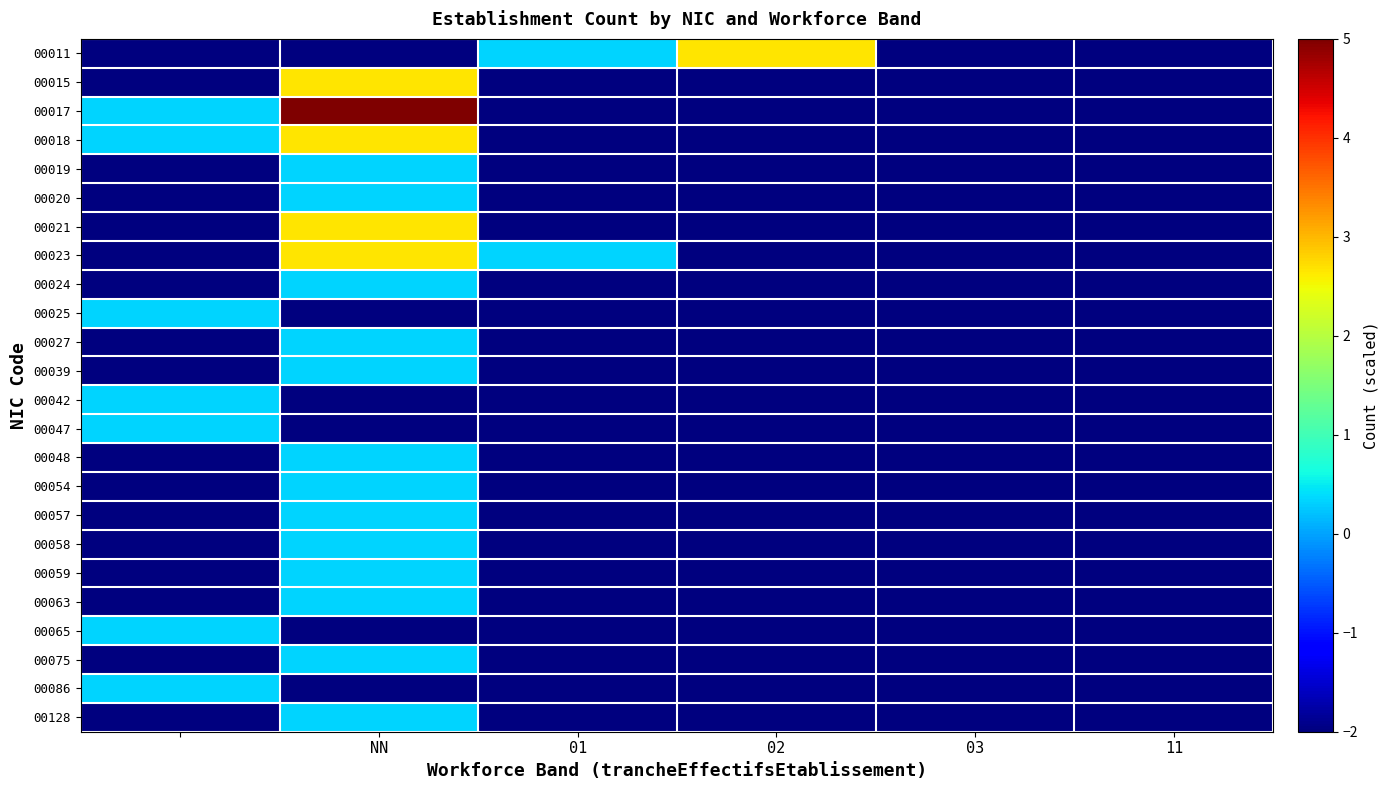

Which series has the largest total across all categories?

00017